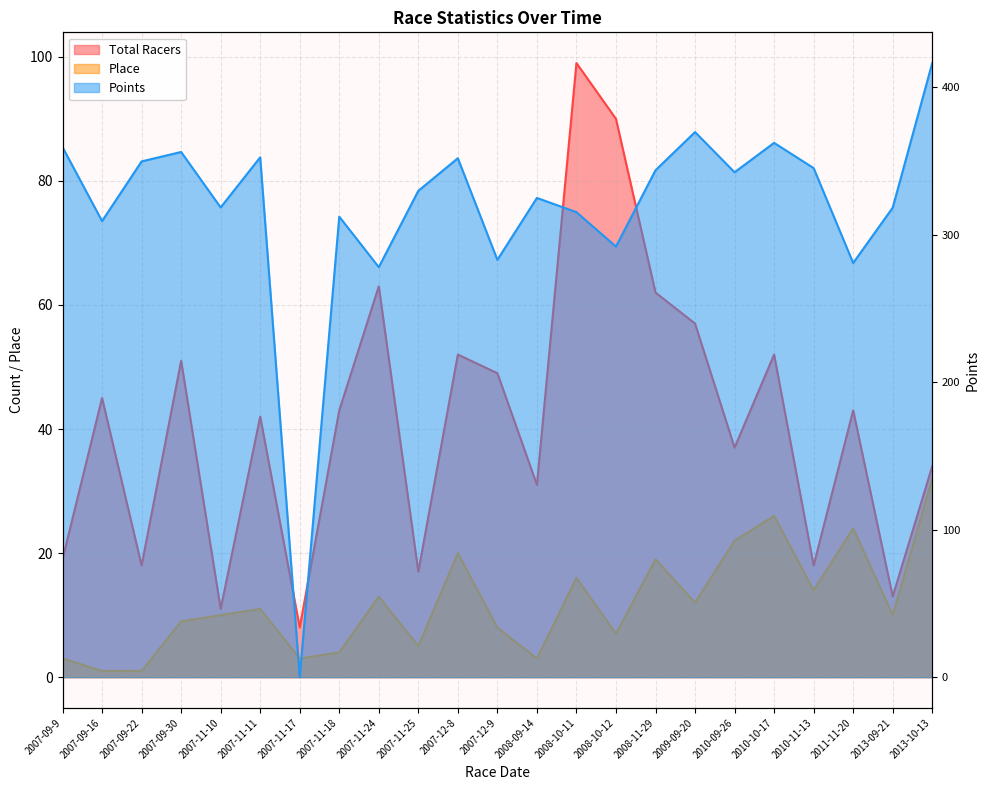

Which series has the largest total across all categories?

Points